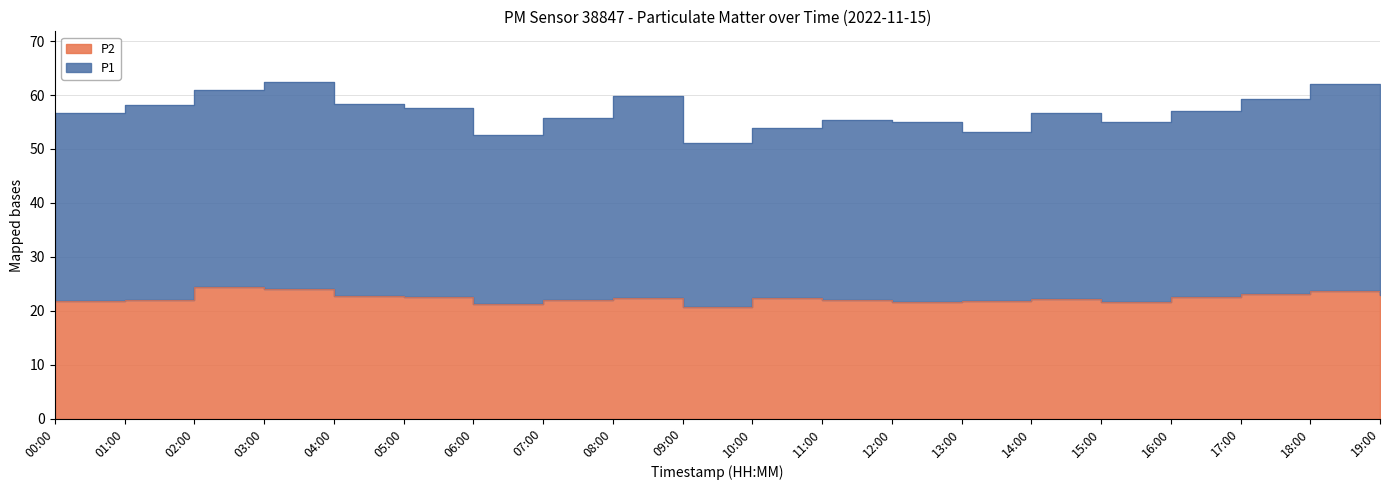

What is the total value across all series at 04:00?

81.1